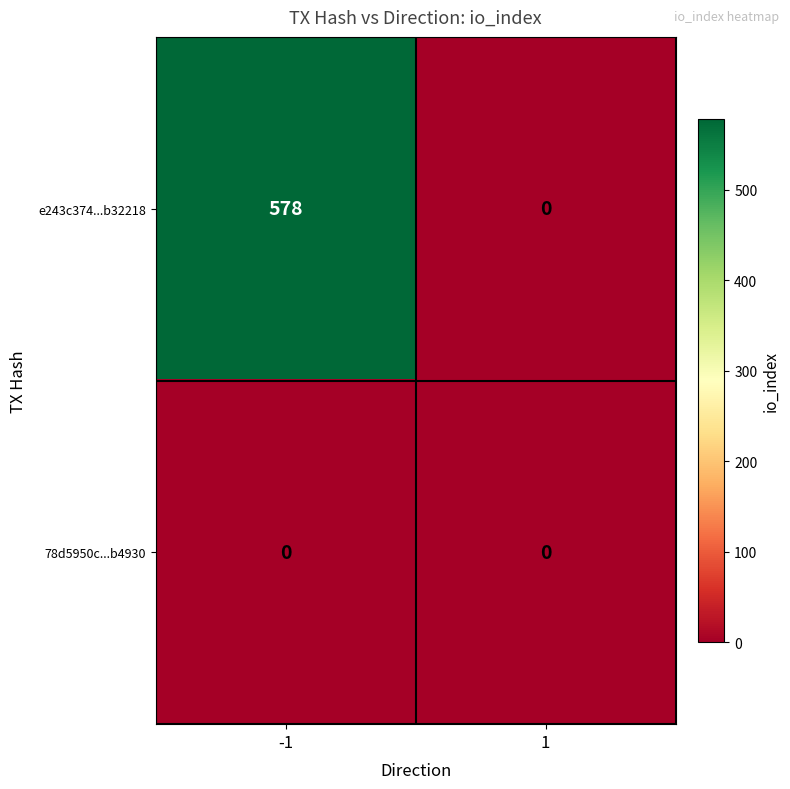

Reading left to right, transcribe all the data shown in this chart.

e243c374...b32218: 578	0
78d5950c...b4930: 0	0